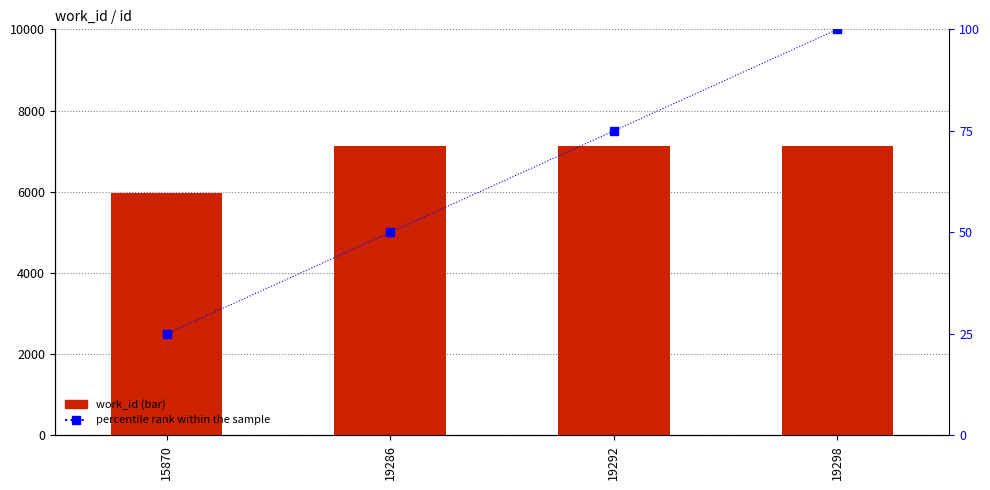

At which category does the chart reach its minimum across all series?

15870